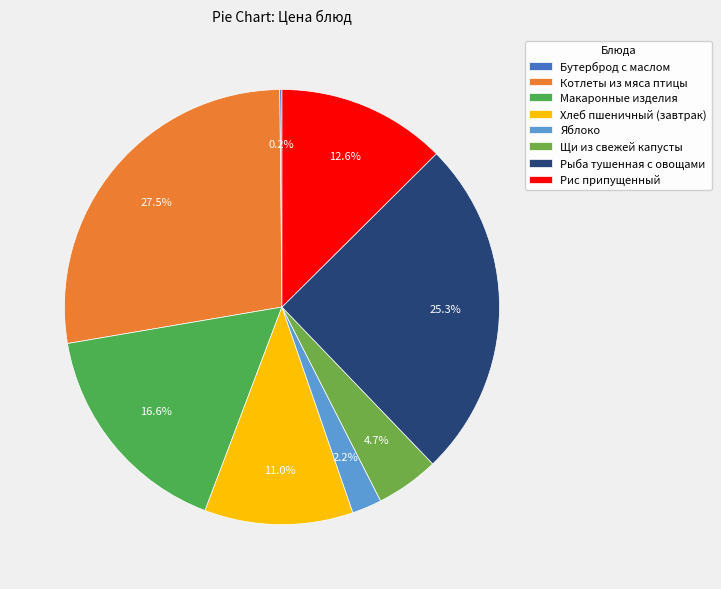

Which has a higher value, Яблоко or Щи из свежей капусты?

Щи из свежей капусты